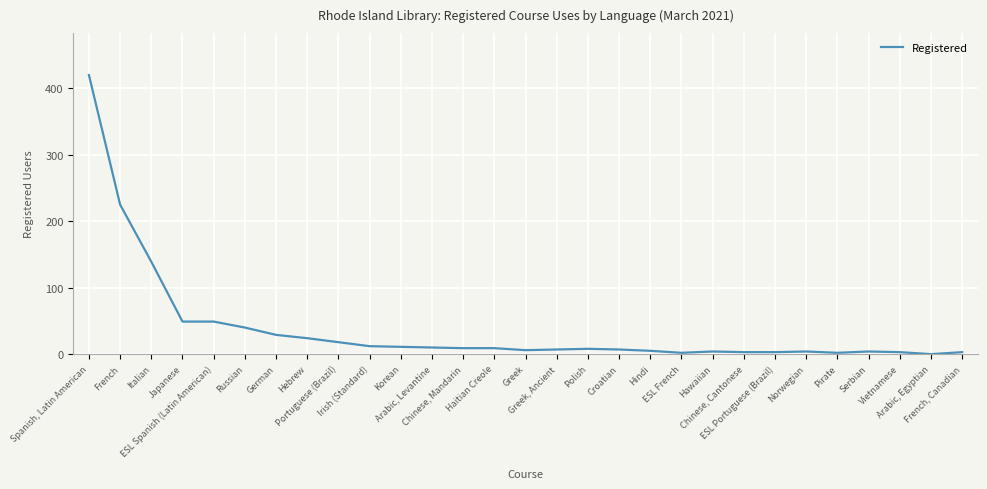

What is the difference between the maximum and minimum values?

420